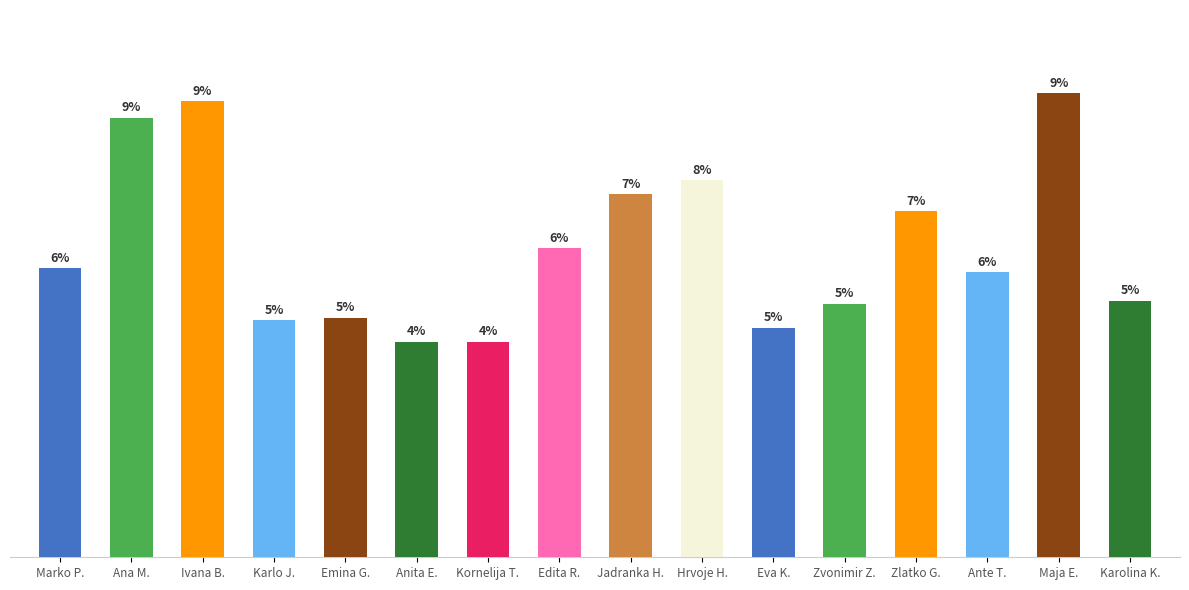

What is the approximate value at Marko P.?

1234